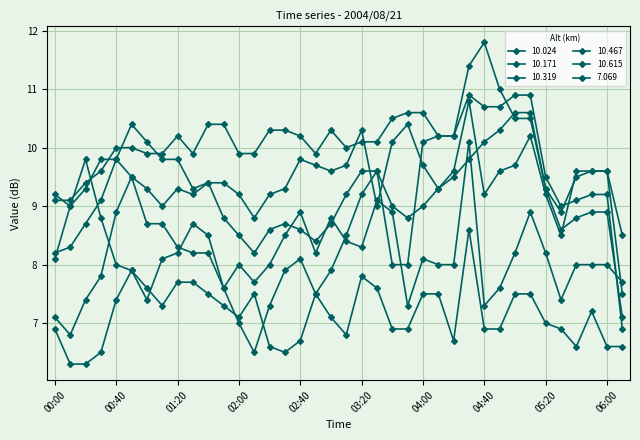

Count the number of categories in the chart.

38